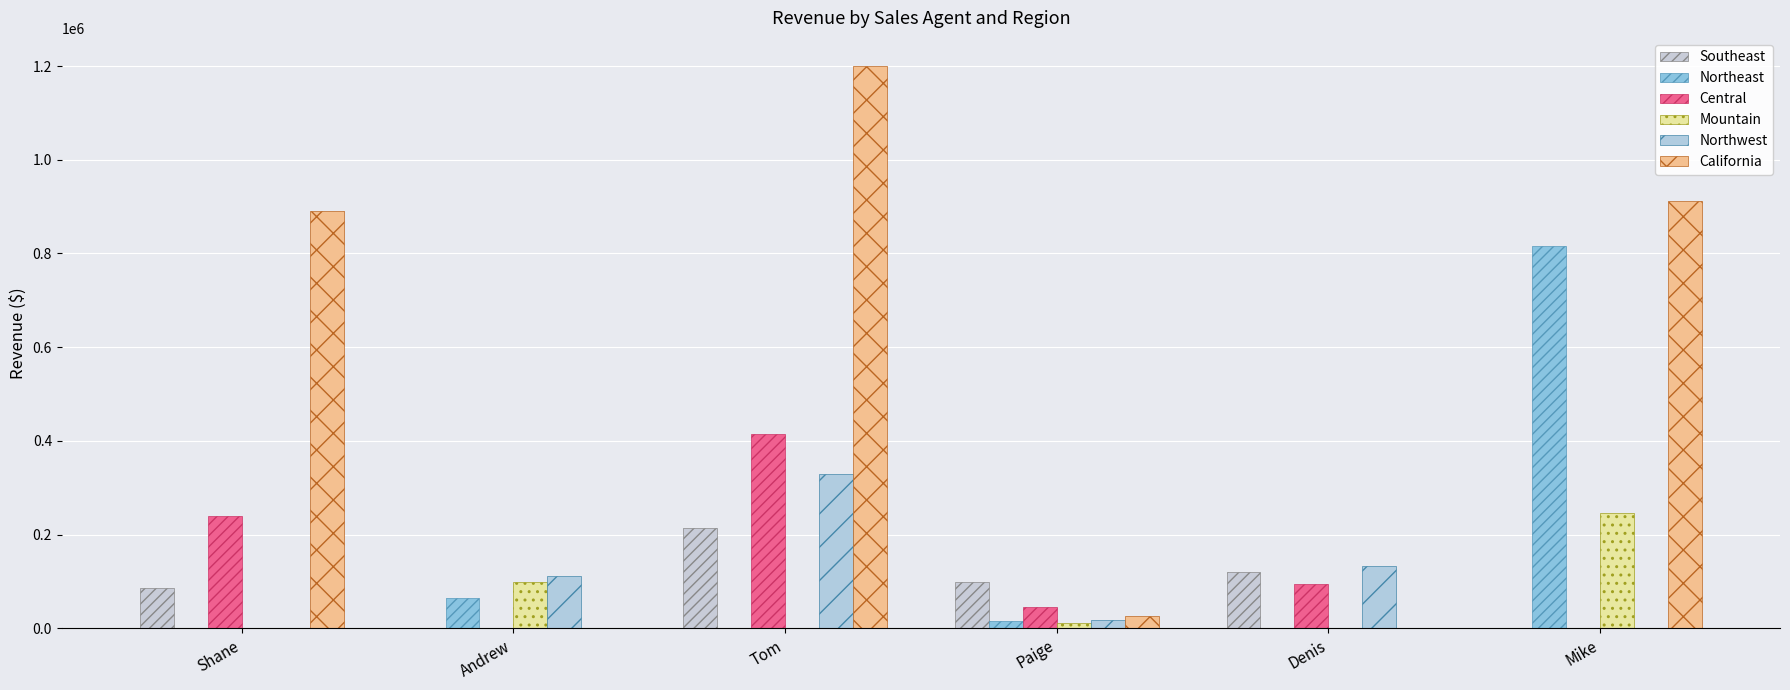

Reading left to right, transcribe all the data shown in this chart.

Southeast: 85000	0	215000	98000	120000	0
Northeast: 0	65000	0	15000	0	815000
Central: 240000	0	415600	45000	95000	0
Mountain: 0	98000	0	12000	0	246000
Northwest: 0	112500	330000	18000	132000	0
California: 890000	0	1200000	26000	0	912000